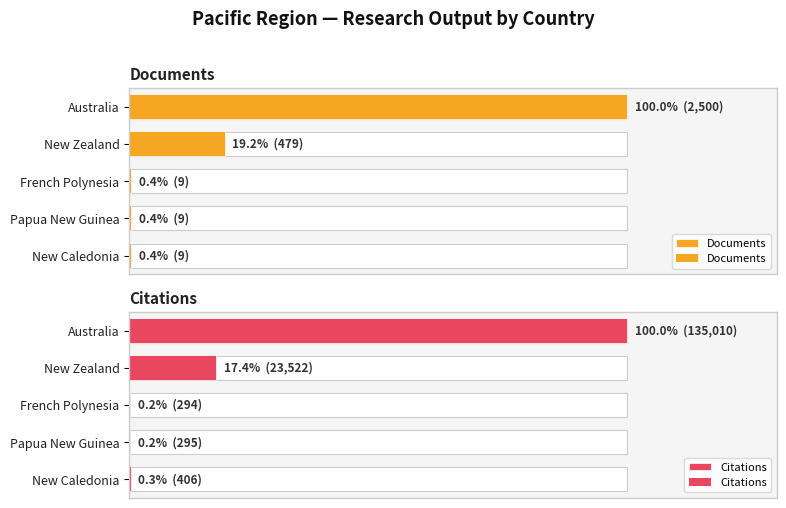

How many groups of bars are there?

5